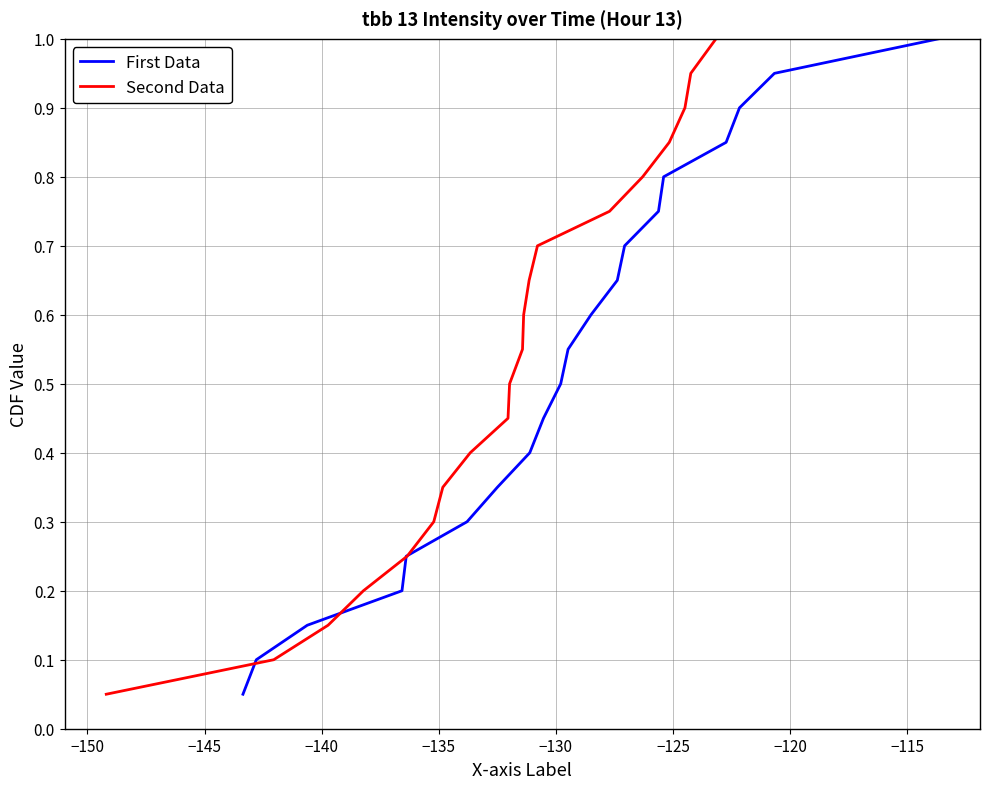

What is the sum of all Second Data values?

10.5